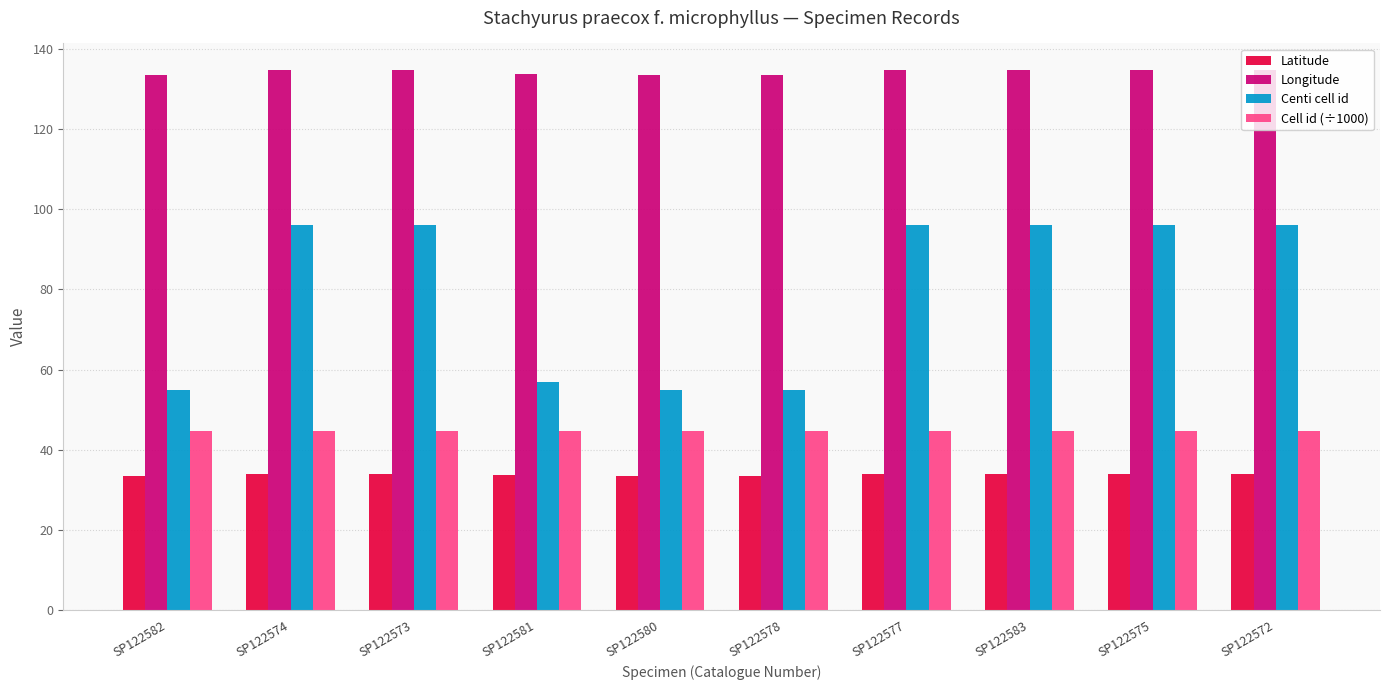

What is the label of the 5th bar from the right?

SP122578